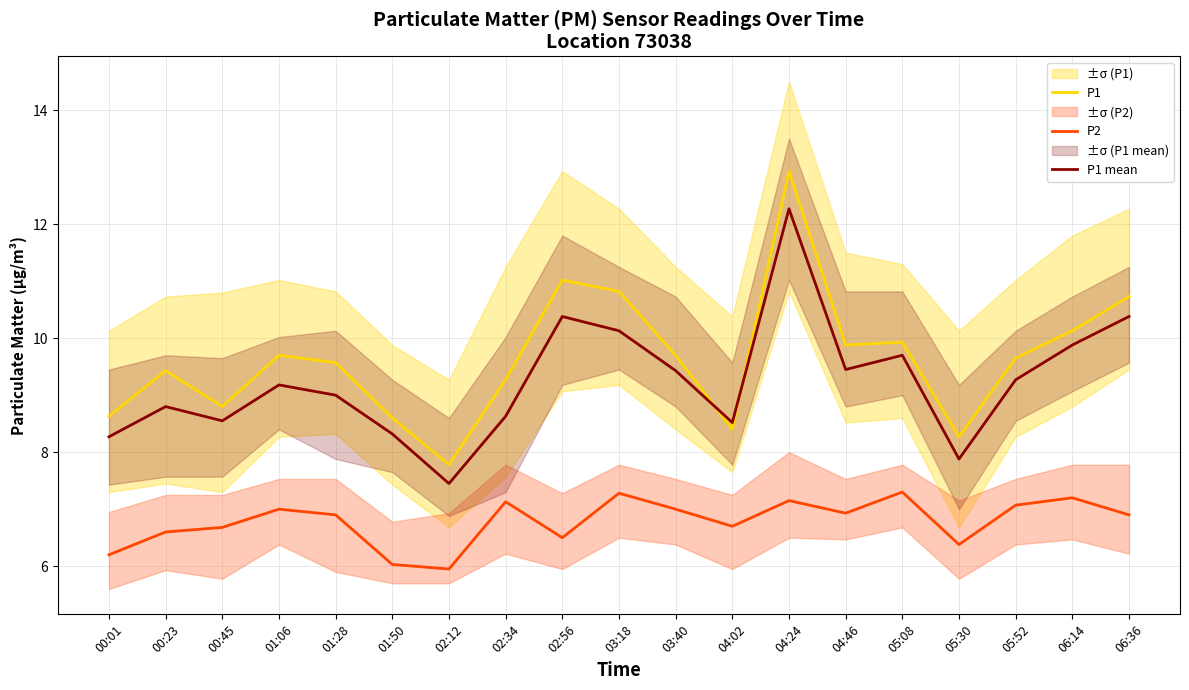

What is the difference between the highest and lowest values at 05:52?

2.6